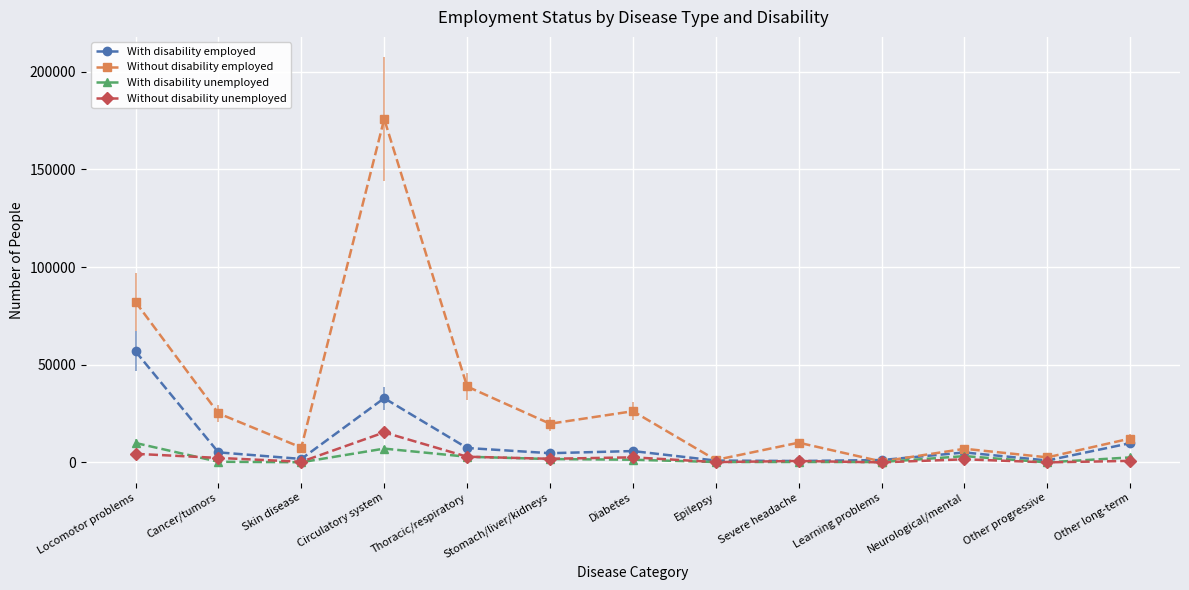

Between Cancer/tumors and Learning problems, which series saw the biggest shift?

Without disability employed